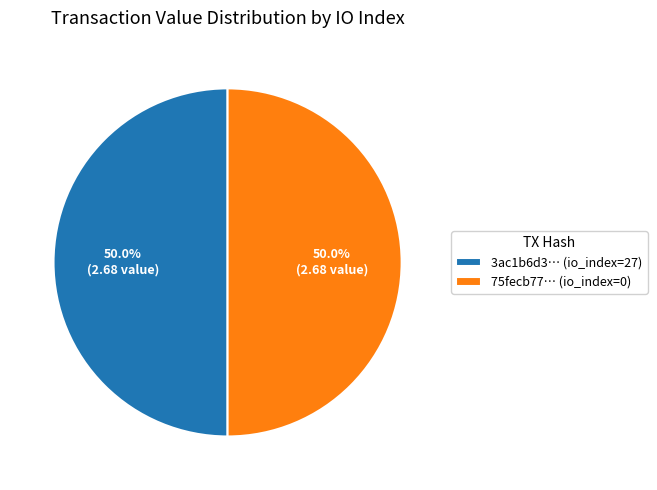

How much of the chart is everything except 3ac1b6d3… (io_index=27)?

50.0%